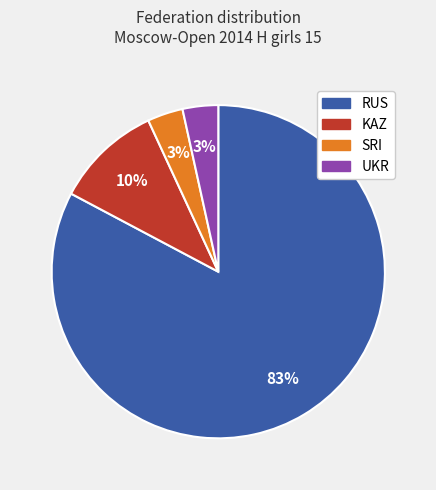

Combined, do UKR and KAZ account for over 50%?

No